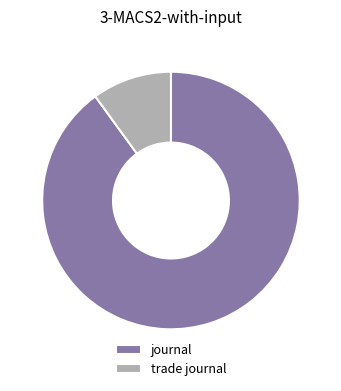

The journal slice represents 99% of the pie. True or false?

False